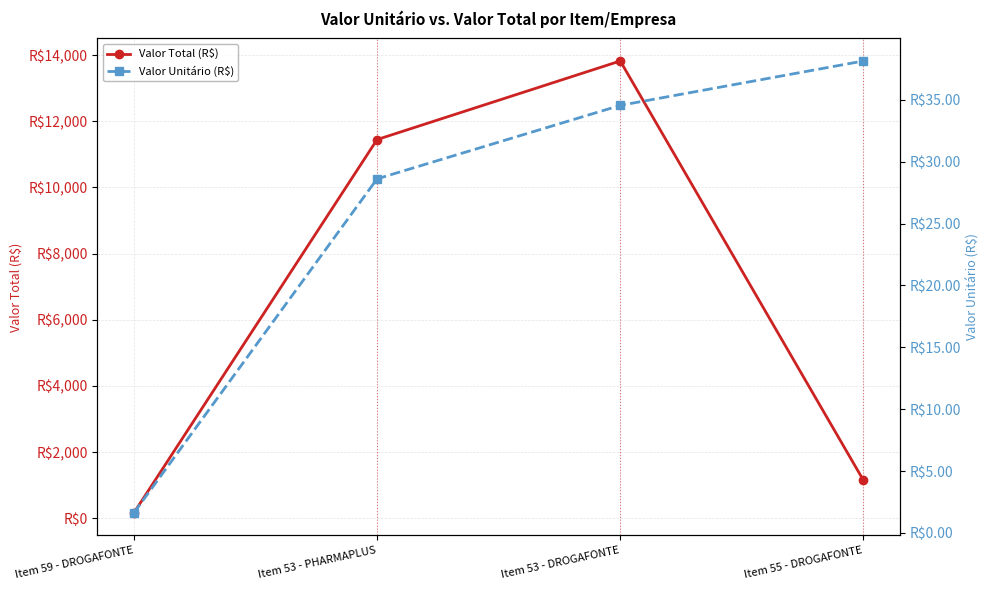

What is the spread (max minus min) of values at Item 59 - DROGAFONTE?

160.4